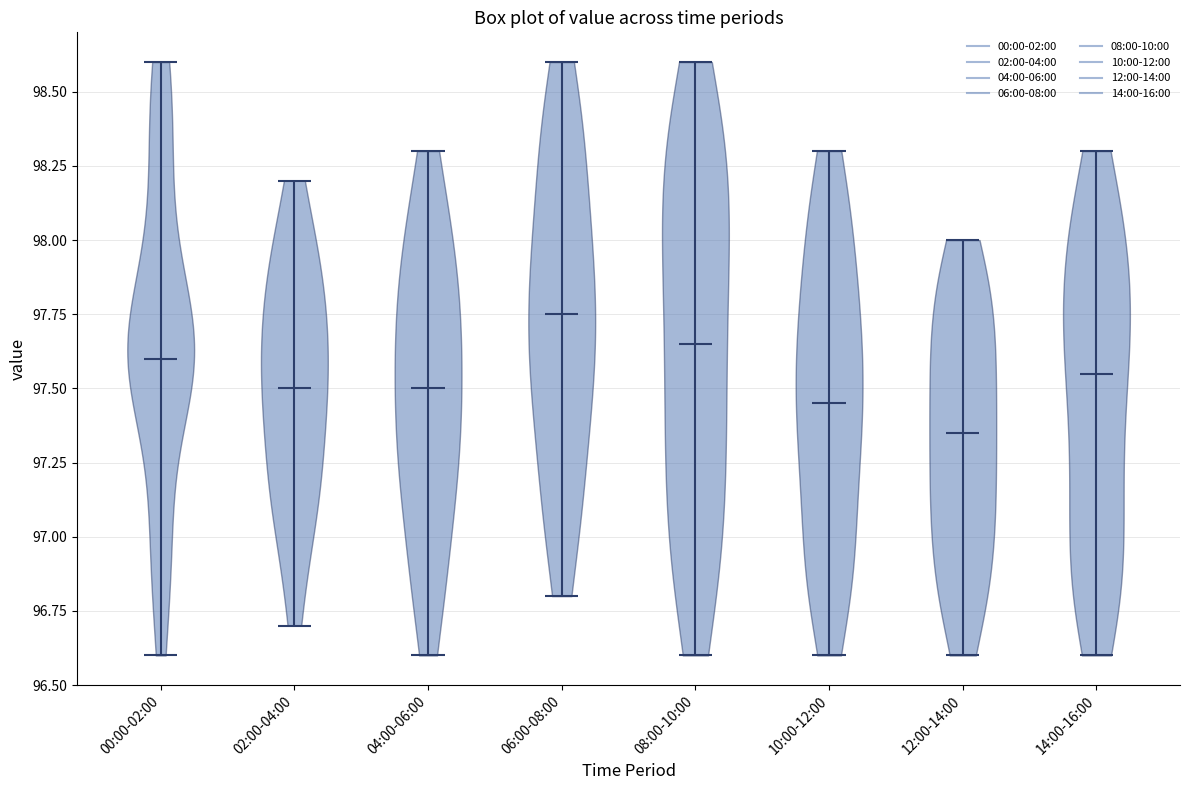

Reading left to right, read every violin against the y-axis: where its median line is, and the lowest and highest points it reaches. The values are not printed on the chart, so give them approximately, as read against the axis.

00:00-02:00: median line 97.60, lowest point 96.60, highest point 98.60
02:00-04:00: median line 97.50, lowest point 96.70, highest point 98.20
04:00-06:00: median line 97.50, lowest point 96.60, highest point 98.30
06:00-08:00: median line 97.75, lowest point 96.80, highest point 98.60
08:00-10:00: median line 97.65, lowest point 96.60, highest point 98.60
10:00-12:00: median line 97.45, lowest point 96.60, highest point 98.30
12:00-14:00: median line 97.35, lowest point 96.60, highest point 98.00
14:00-16:00: median line 97.55, lowest point 96.60, highest point 98.30